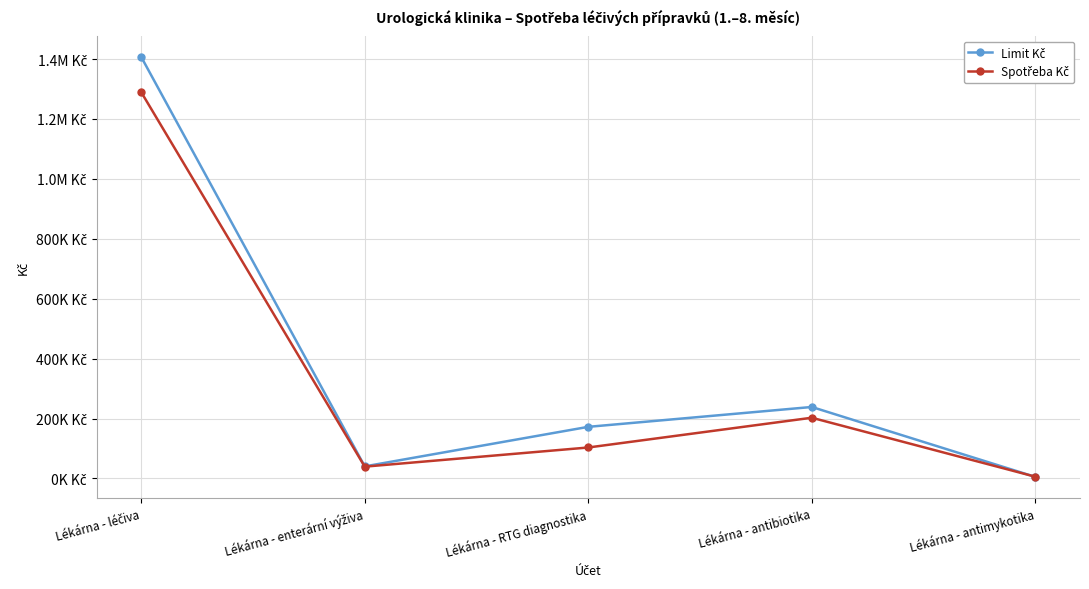

Does the chart have visible grid lines?

Yes